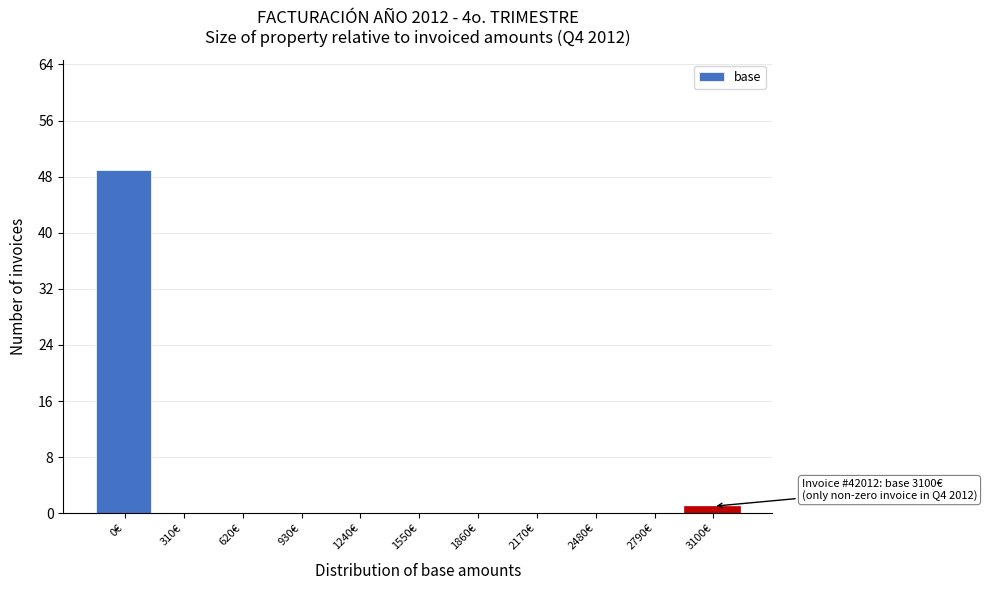

Reading left to right, transcribe all the data shown in this chart.

0€=49	310€=0	620€=0	930€=0	1240€=0	1550€=0	1860€=0	2170€=0	2480€=0	2790€=0	3100€=1